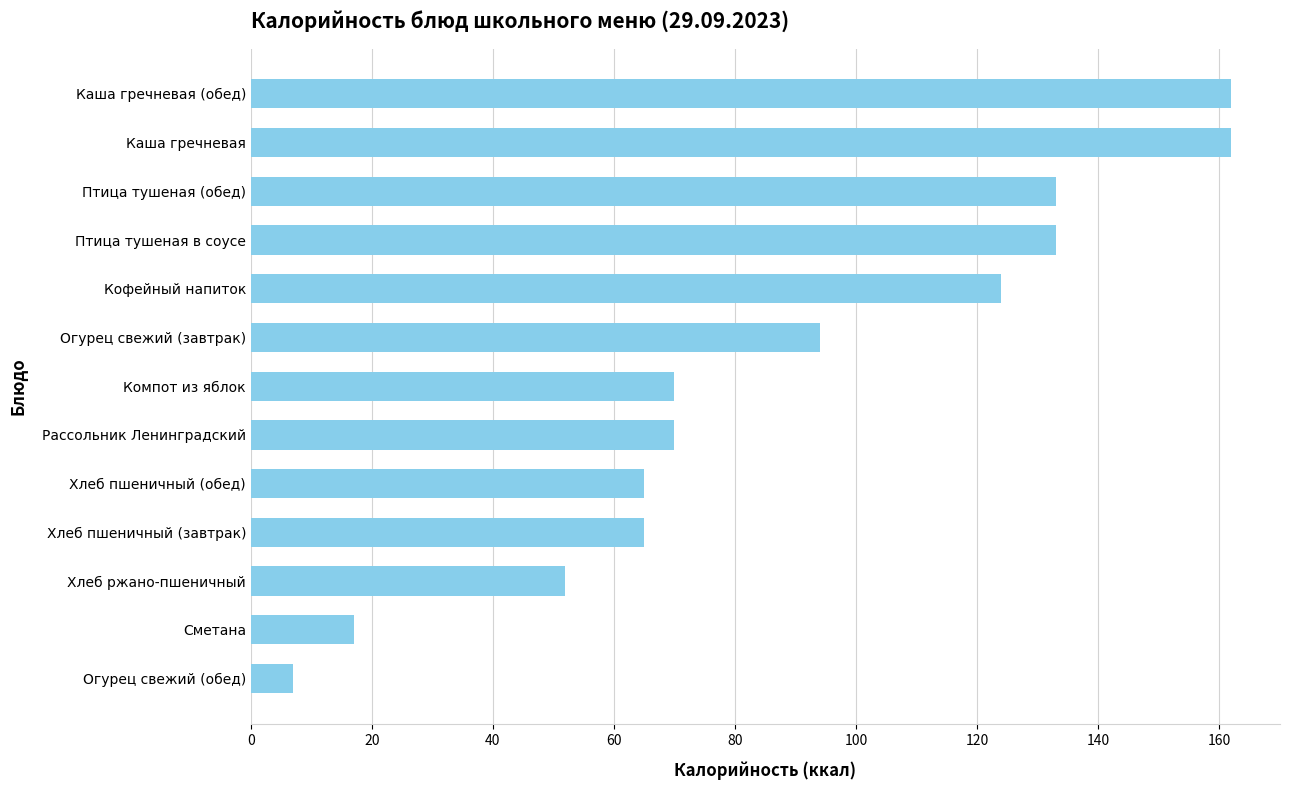

The chart shows a value of 7 at Огурец свежий (обед). True or false?

True